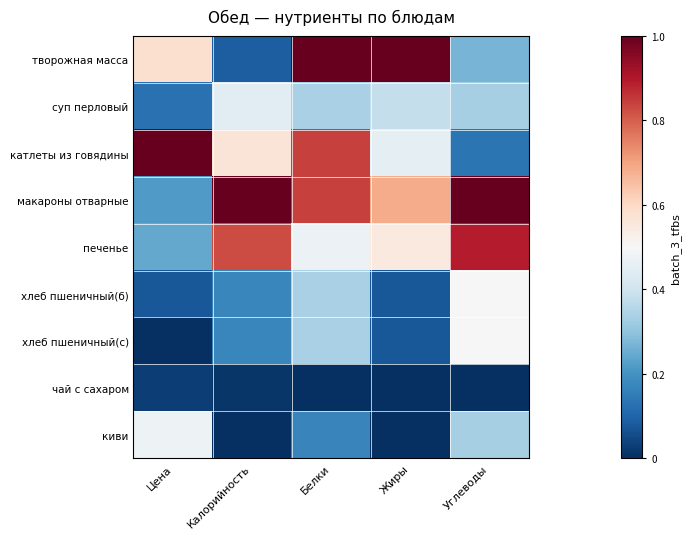

Reading right to left, extract all data points from this chart.

творожная масса: Углеводы=0.3	Жиры=1.0	Белки=1.0	Калорийность=0.1	Цена=0.6
суп перловый: Углеводы=0.3	Жиры=0.4	Белки=0.3	Калорийность=0.4	Цена=0.1
катлеты из говядины: Углеводы=0.1	Жиры=0.5	Белки=0.8	Калорийность=0.6	Цена=1.0
макароны отварные: Углеводы=1.0	Жиры=0.7	Белки=0.8	Калорийность=1.0	Цена=0.2
печенье: Углеводы=0.9	Жиры=0.5	Белки=0.5	Калорийность=0.8	Цена=0.2
хлеб пшеничный(б): Углеводы=0.5	Жиры=0.1	Белки=0.3	Калорийность=0.2	Цена=0.1
хлеб пшеничный(с): Углеводы=0.5	Жиры=0.1	Белки=0.3	Калорийность=0.2	Цена=0.0
чай с сахаром: Углеводы=0.0	Жиры=0.0	Белки=0.0	Калорийность=0.0	Цена=0.0
киви: Углеводы=0.3	Жиры=0.0	Белки=0.2	Калорийность=0.0	Цена=0.5